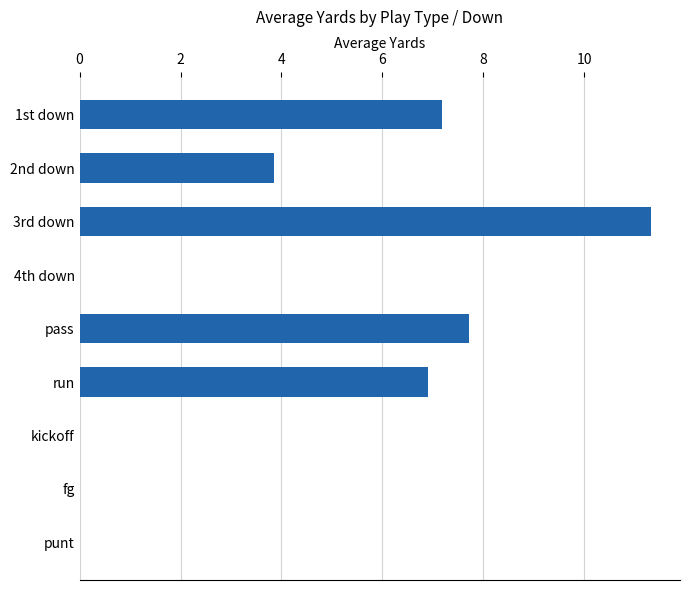

At which category does the chart reach its peak across all series?

3rd down